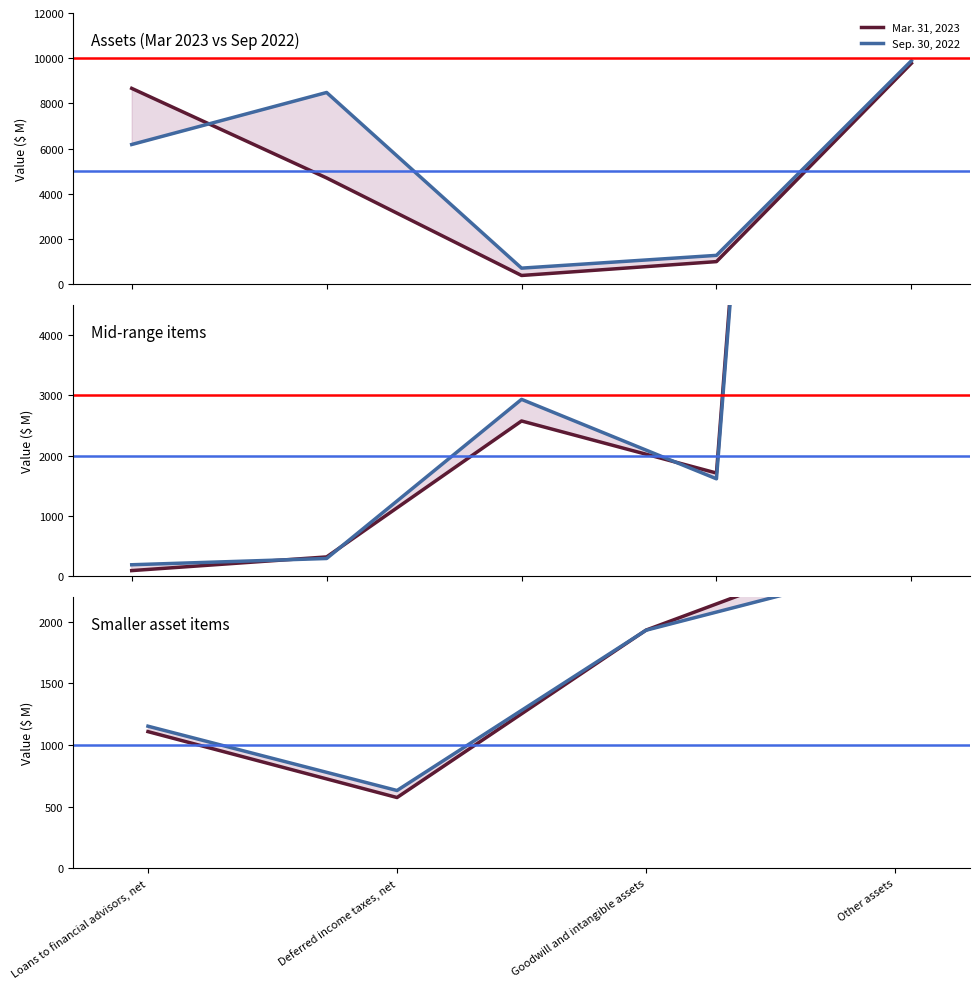

What is the label of the 3rd point from the right?

Deferred income taxes, net